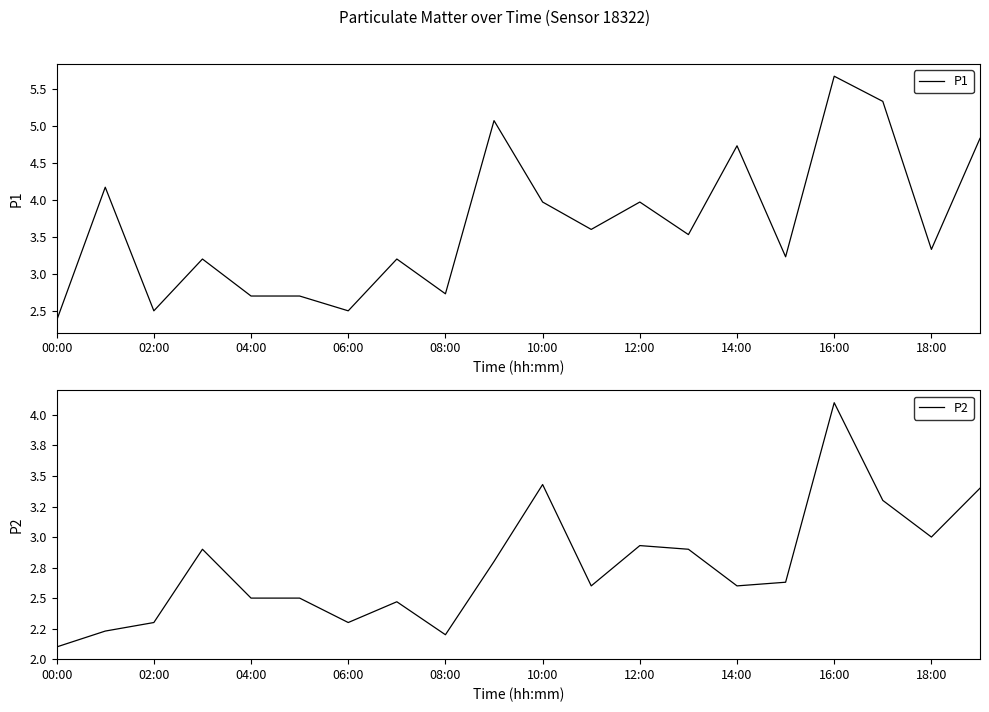

True or false: P1 has a value of 2.4 at 12:00.

False